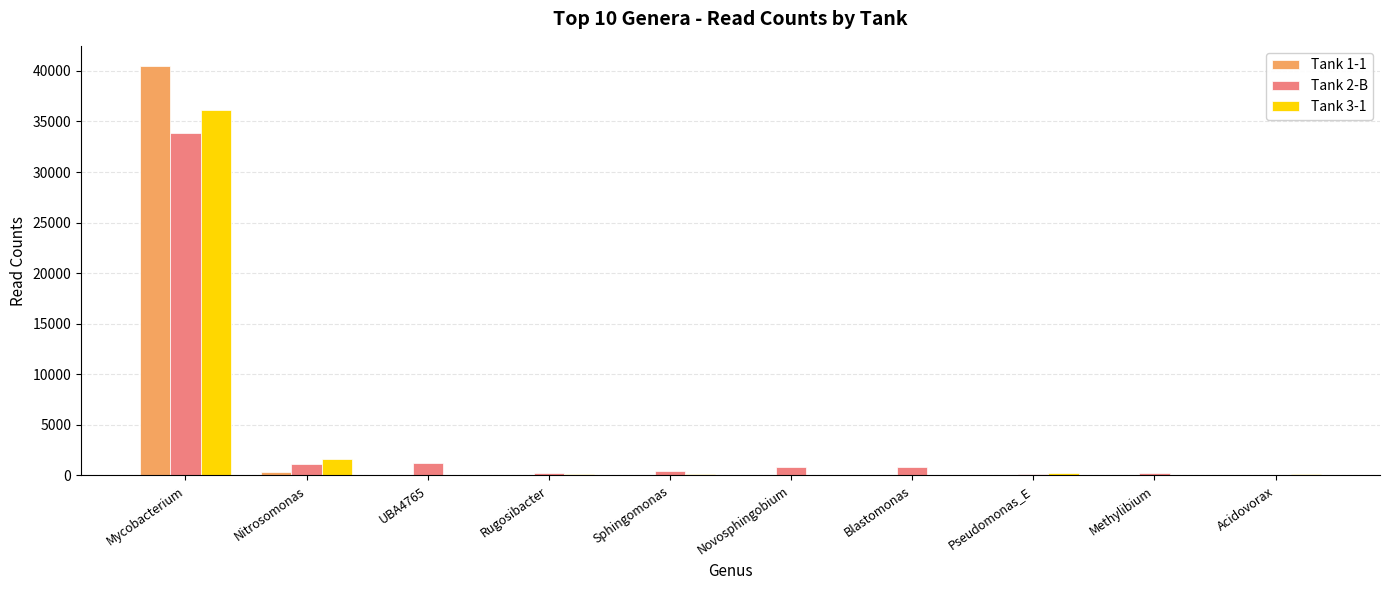

Which category has the highest value in the Tank 3-1 series?

Mycobacterium